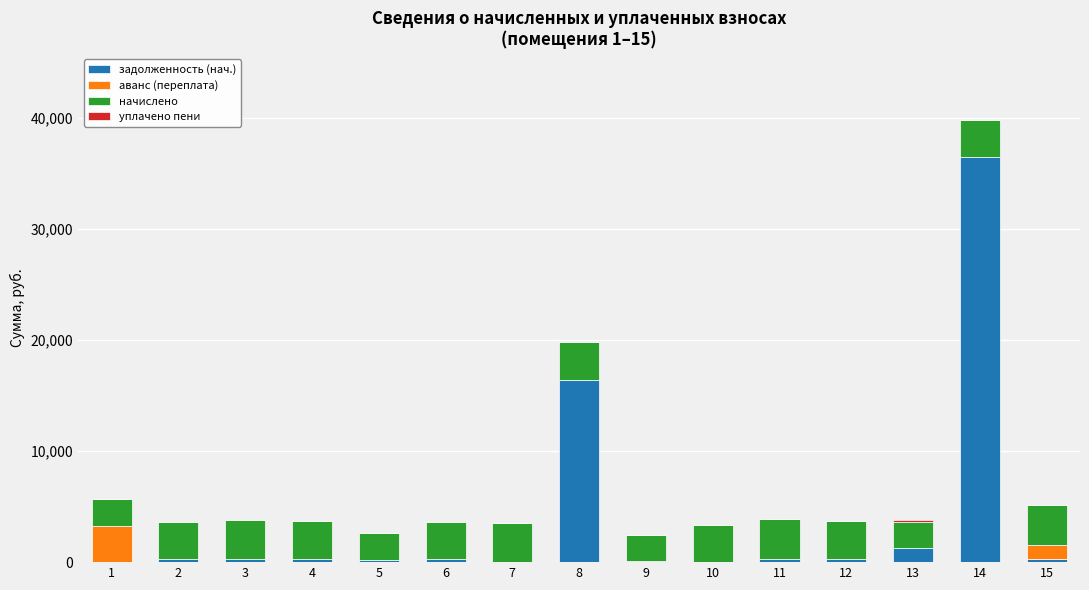

Are the bars horizontal?

No